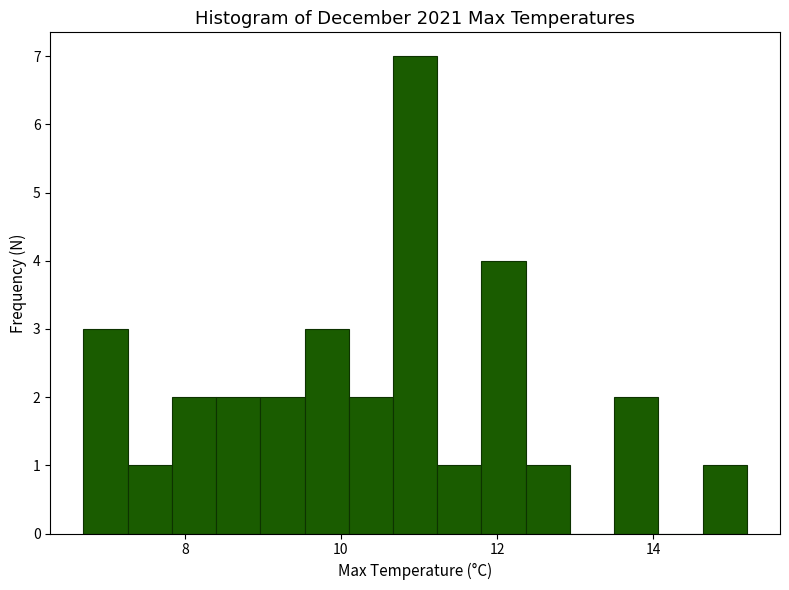

Around what value on the x-axis is the tallest bar? Give the approximate position of its centre, as read against the axis.

11.0